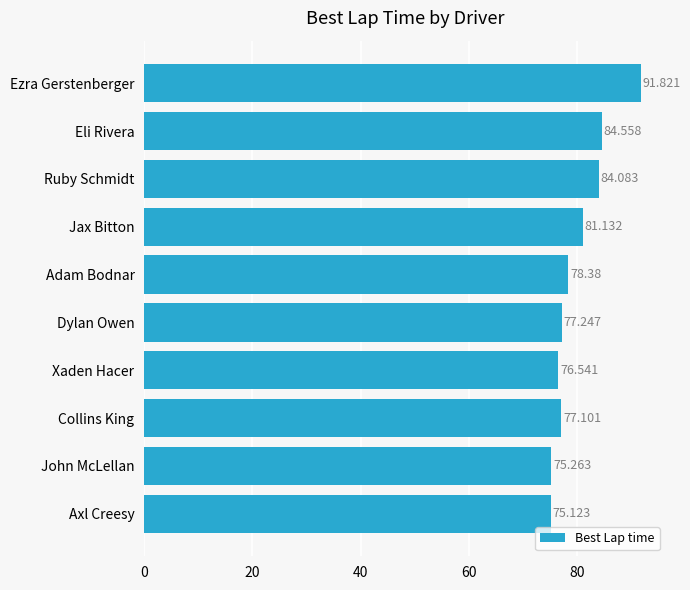

Rank the categories by value from highest to lowest.

Ezra Gerstenberger, Eli Rivera, Ruby Schmidt, Jax Bitton, Adam Bodnar, Dylan Owen, Collins King, Xaden Hacer, John McLellan, Axl Creesy